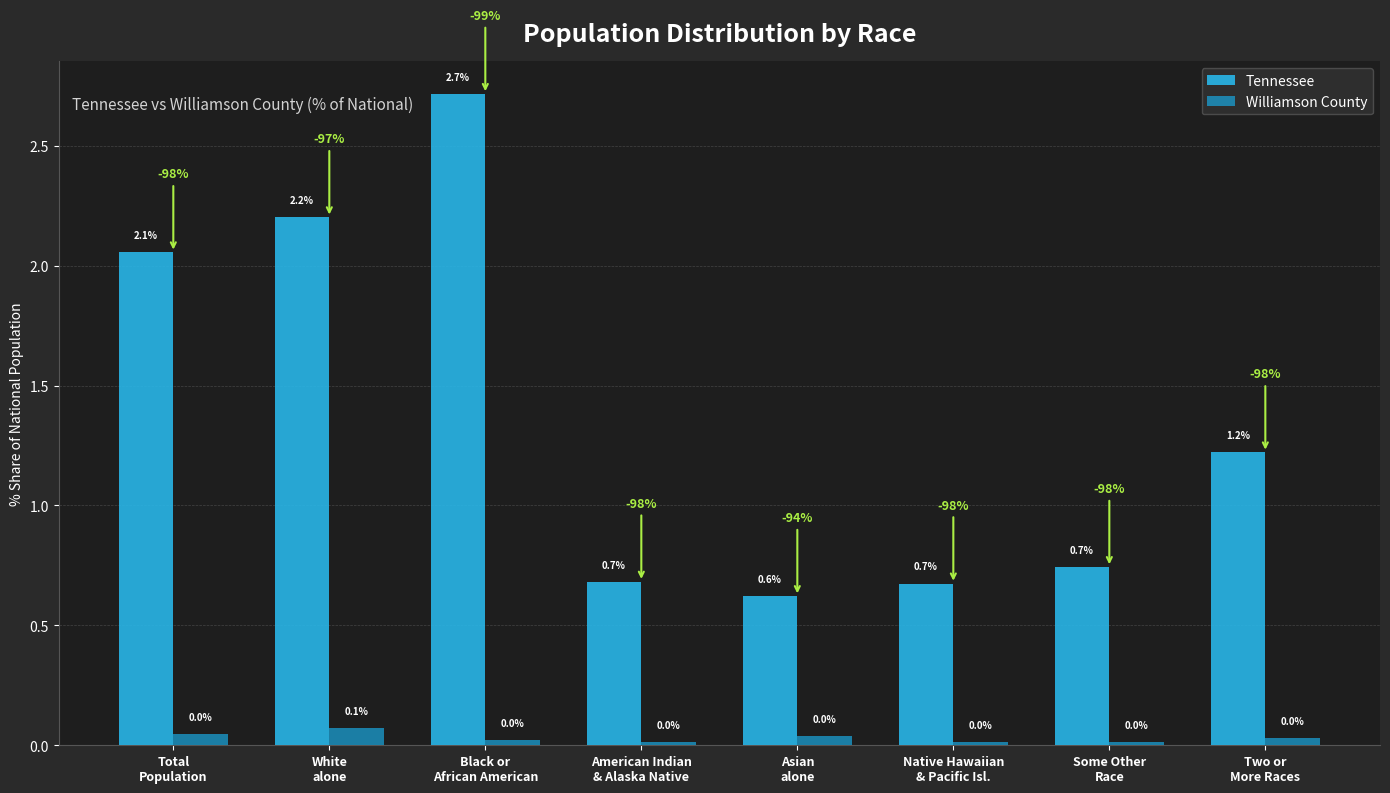

What is the value of the Tennessee bar at the 3rd from the left?

2.7